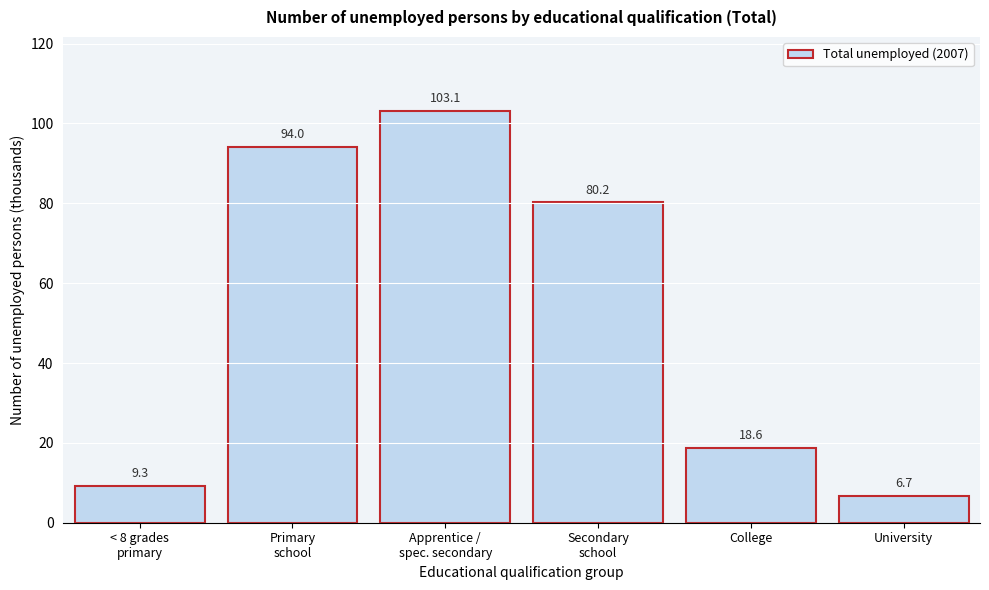

Reading left to right, what are all the values shown in this chart?

9.3	94.0	103.1	80.2	18.6	6.7